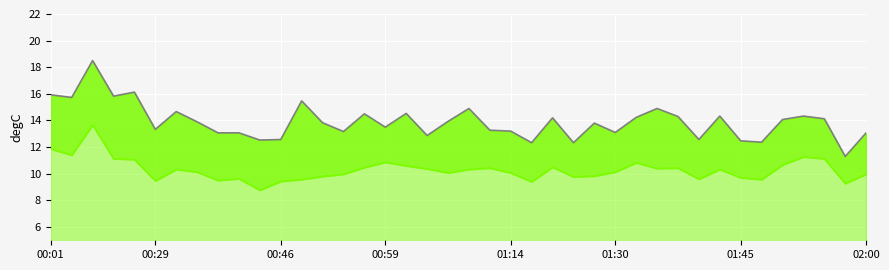

The SDS_P2 line series shows 10.9 at 00:59. True or false?

True